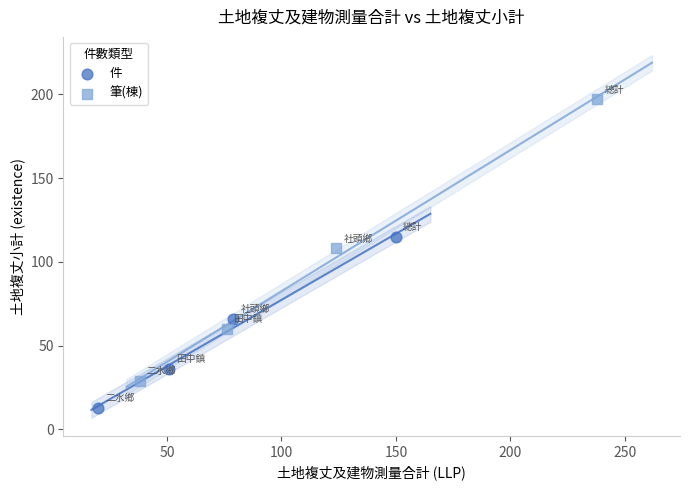

Which series has the largest Y range (max minus min)?

筆(棟)